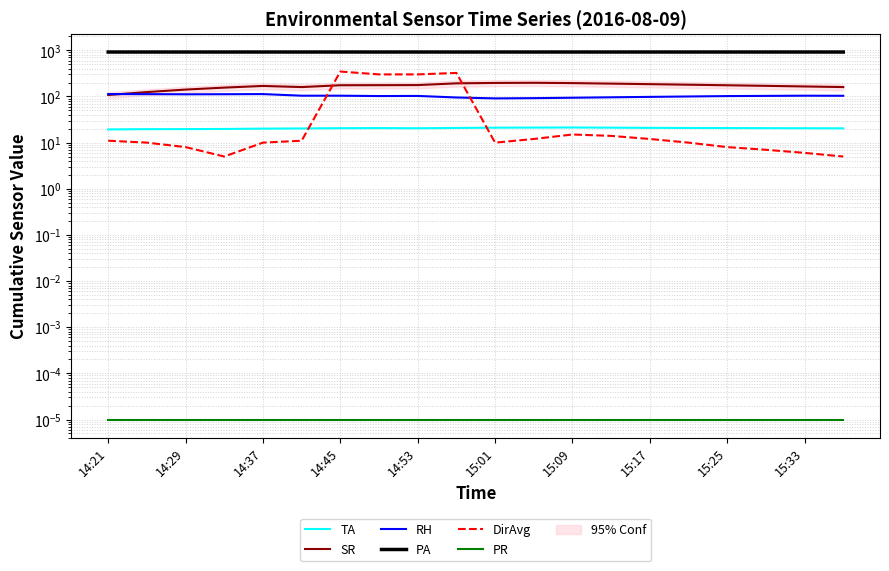

True or false: SR has a value of 322.2 at 15:01.

False